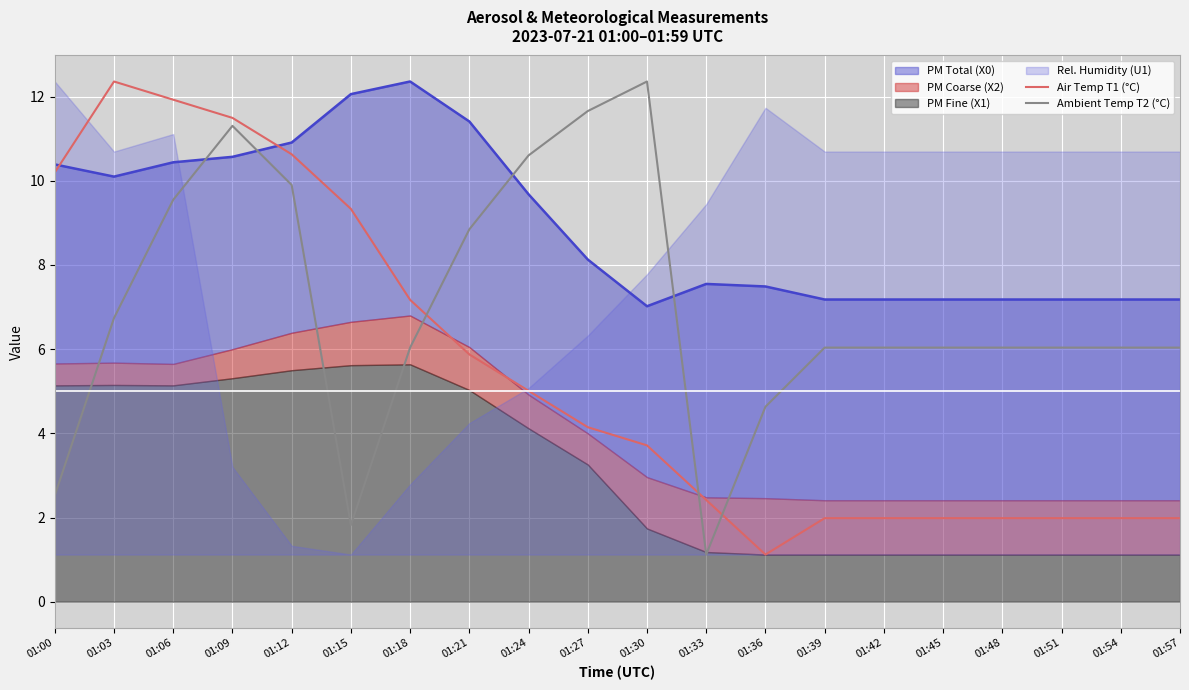

Is the value of Ambient Temp T2 (°C) at 01:48 greater than the value of Air Temp T1 (°C) at 01:27?

Yes